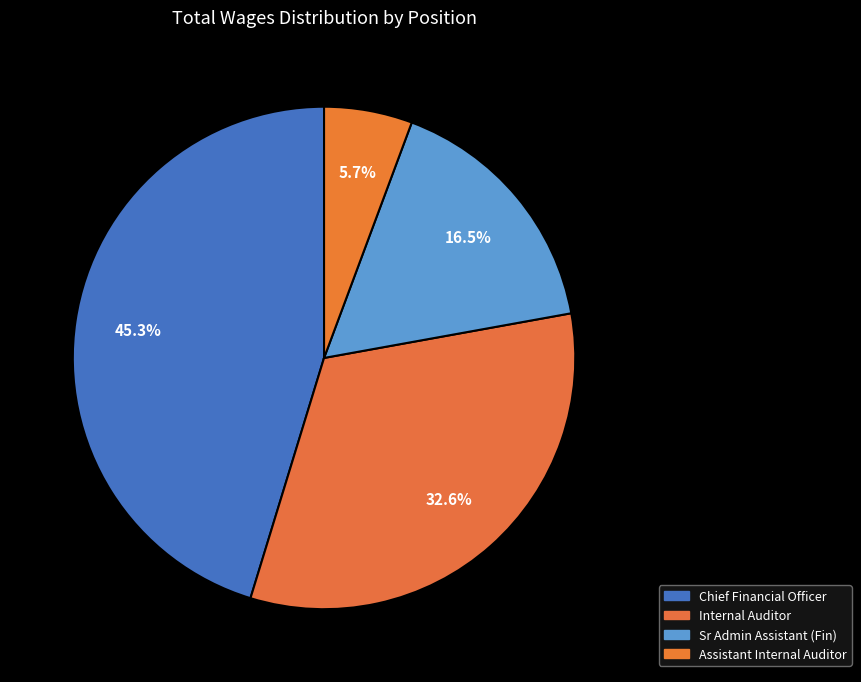

Which slice is the largest?

Chief Financial Officer